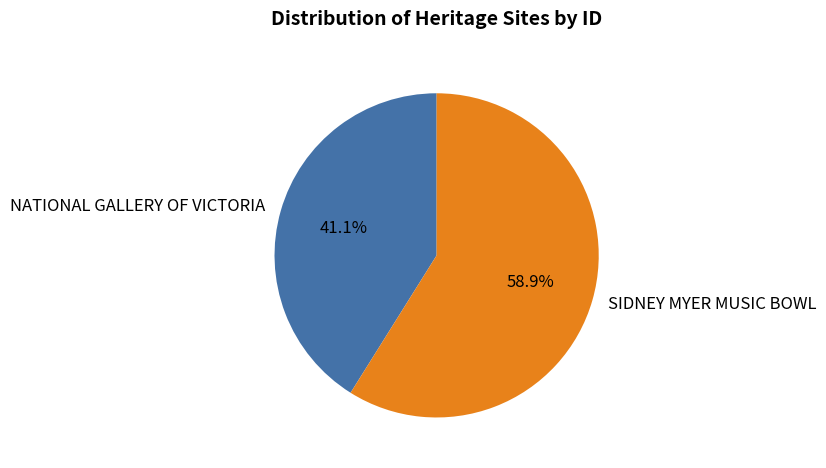

To the nearest percent, what is the average slice percentage?

50%